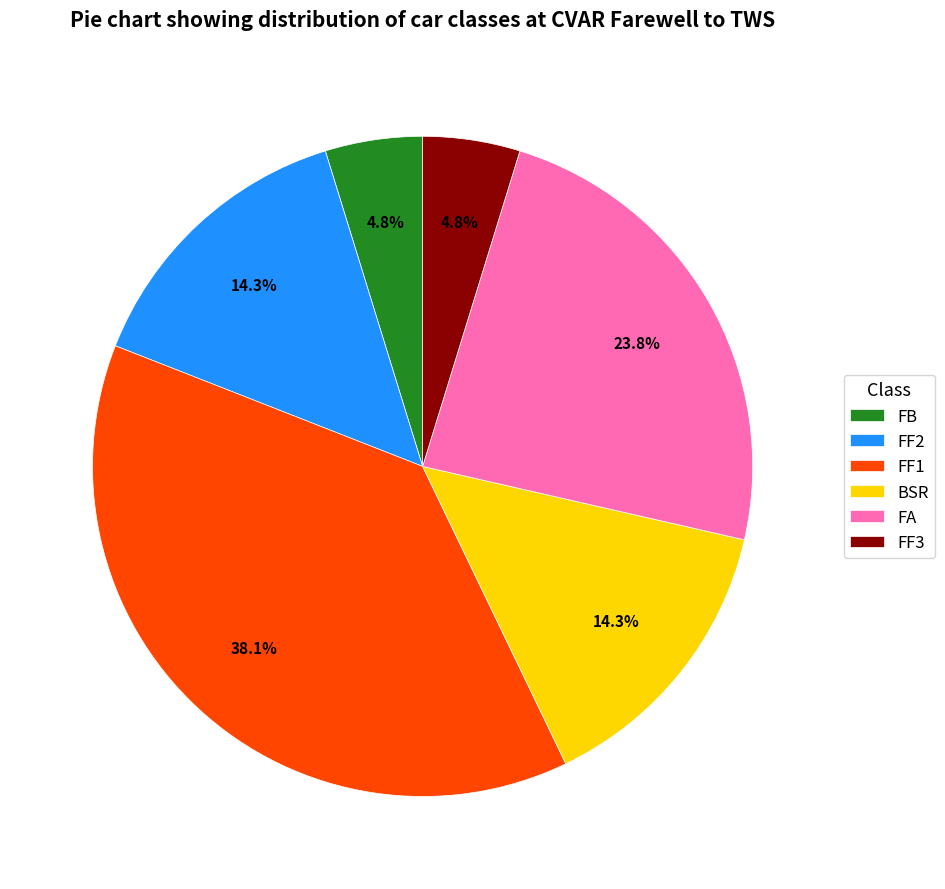

What is the ratio of the value at FF2 to the value at FF3?

3.0